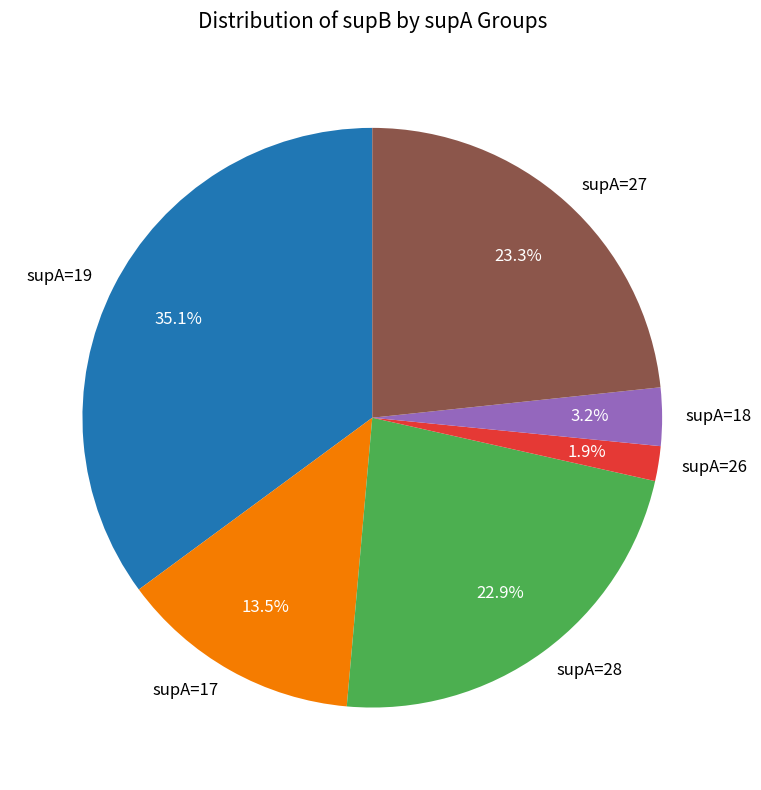

How many segments does this pie chart have?

6